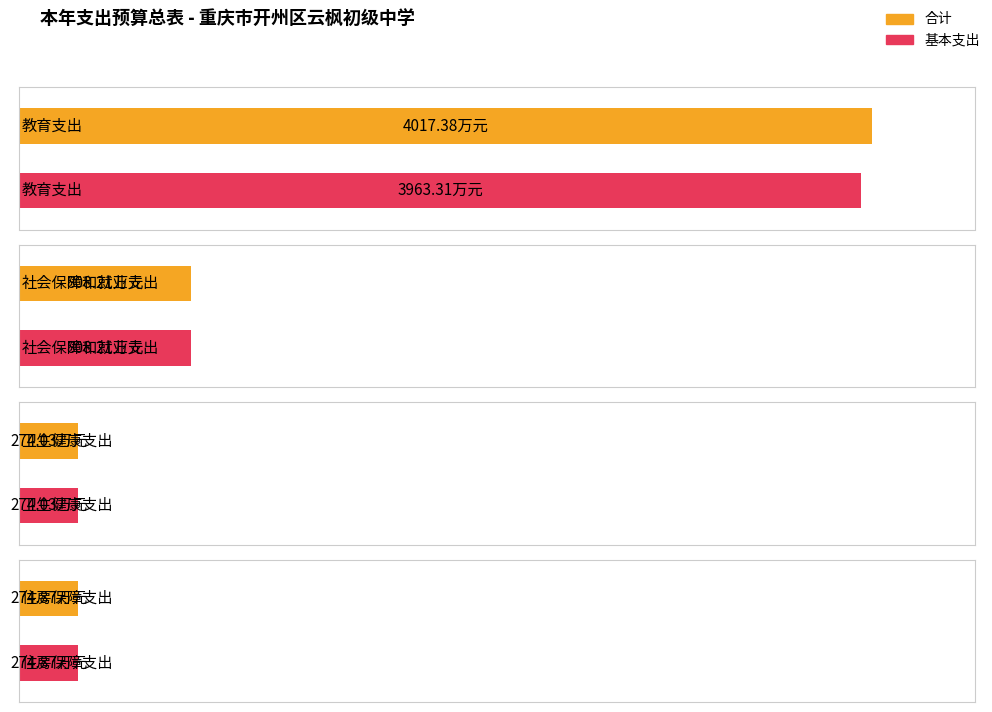

The value of 基本支出 at 卫生健康支出 is 274.0. True or false?

True